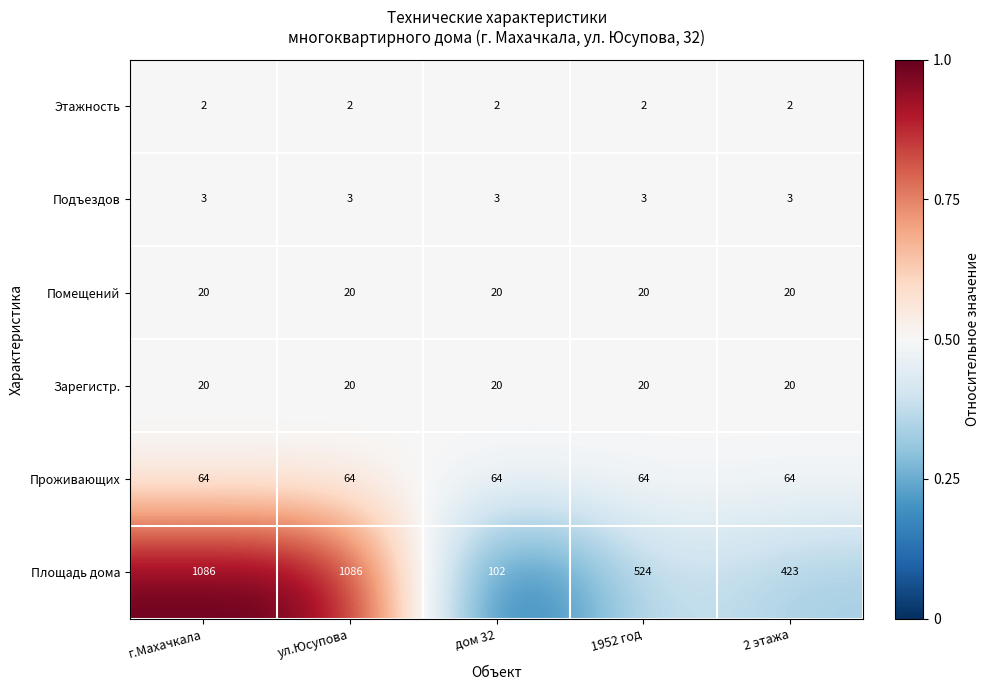

What is the spread (max minus min) of values at г.Махачкала?

1084